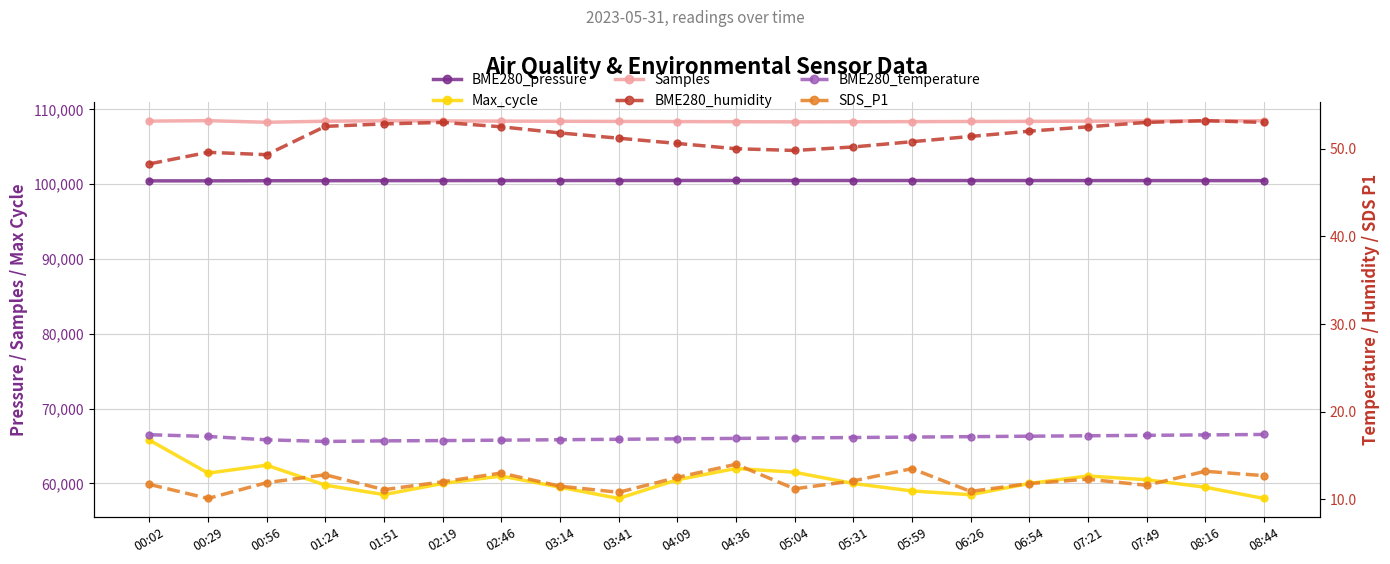

Which category has the highest value in the SDS_P1 series?

04:36